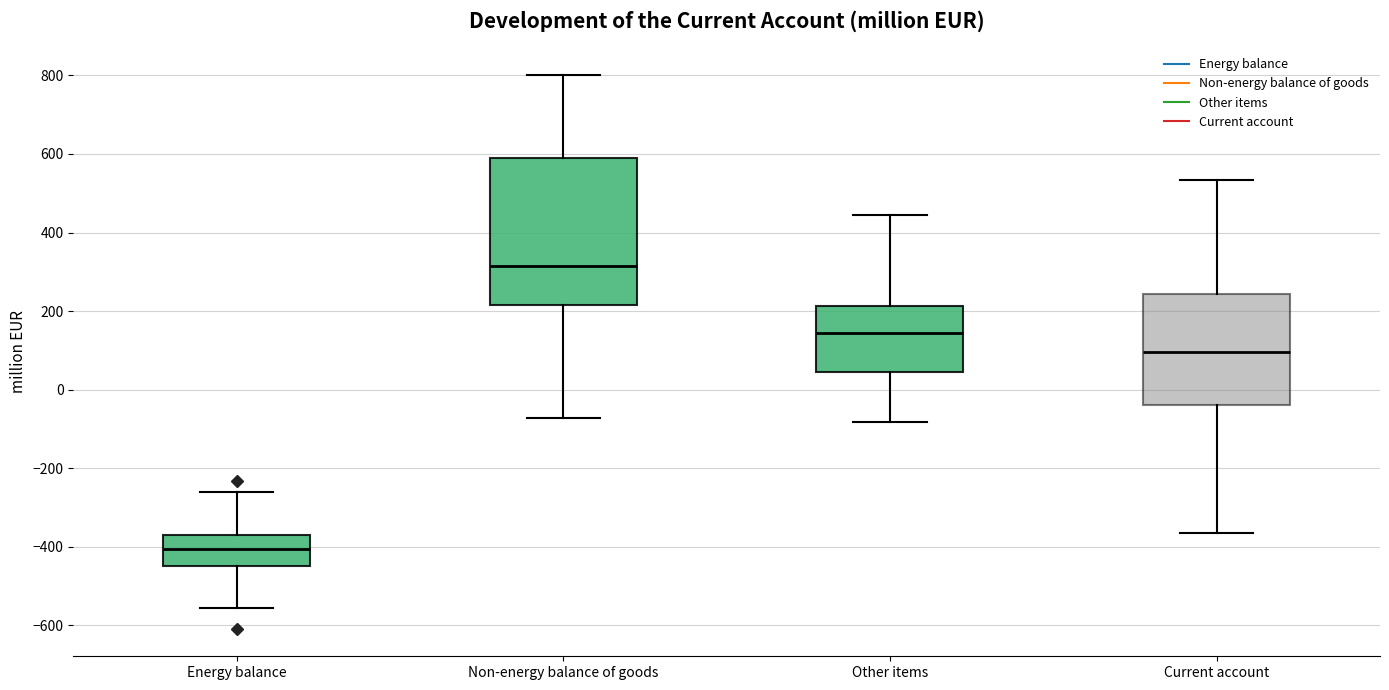

Reading left to right, read every box against the y-axis: the position of its median line, the range the box covers, and the ends of its whiskers. The values are not printed on the chart, so give them approximately, as read against the axis.

Energy balance: median -400, box -440 to -360, whiskers -560 to -260
Non-energy balance of goods: median 320, box 220 to 600, whiskers -80 to 800
Other items: median 140, box 40 to 220, whiskers -80 to 440
Current account: median 100, box -40 to 240, whiskers -360 to 540